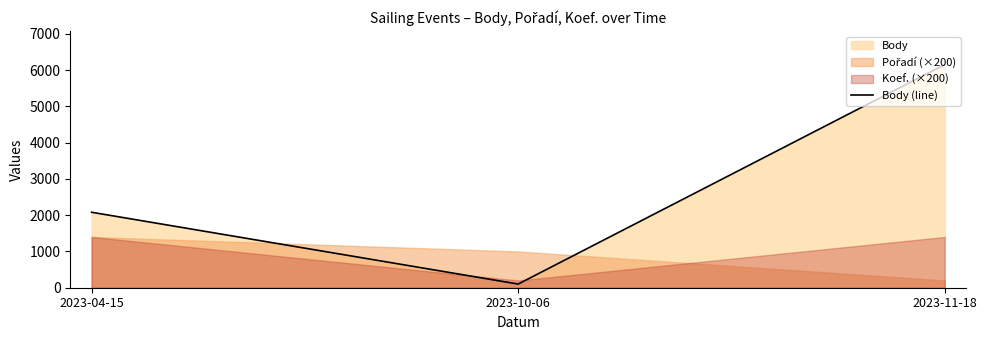

The value at 2023-04-15 is 908. True or false?

False